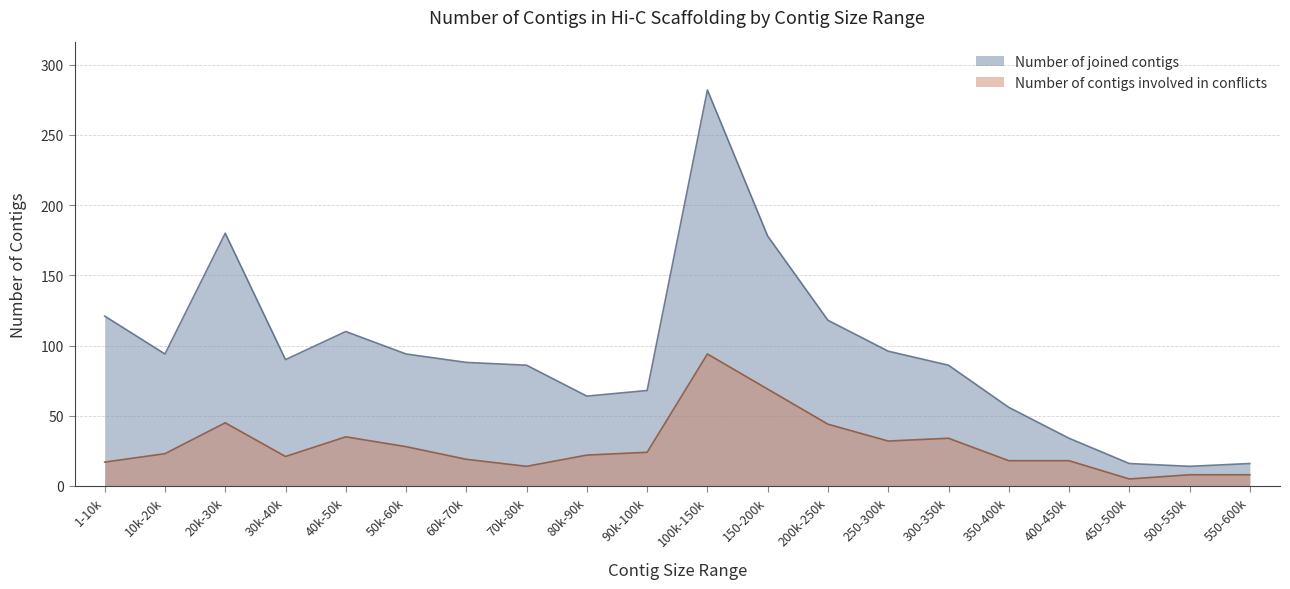

At which category is the sum across all series the highest?

100k-150k